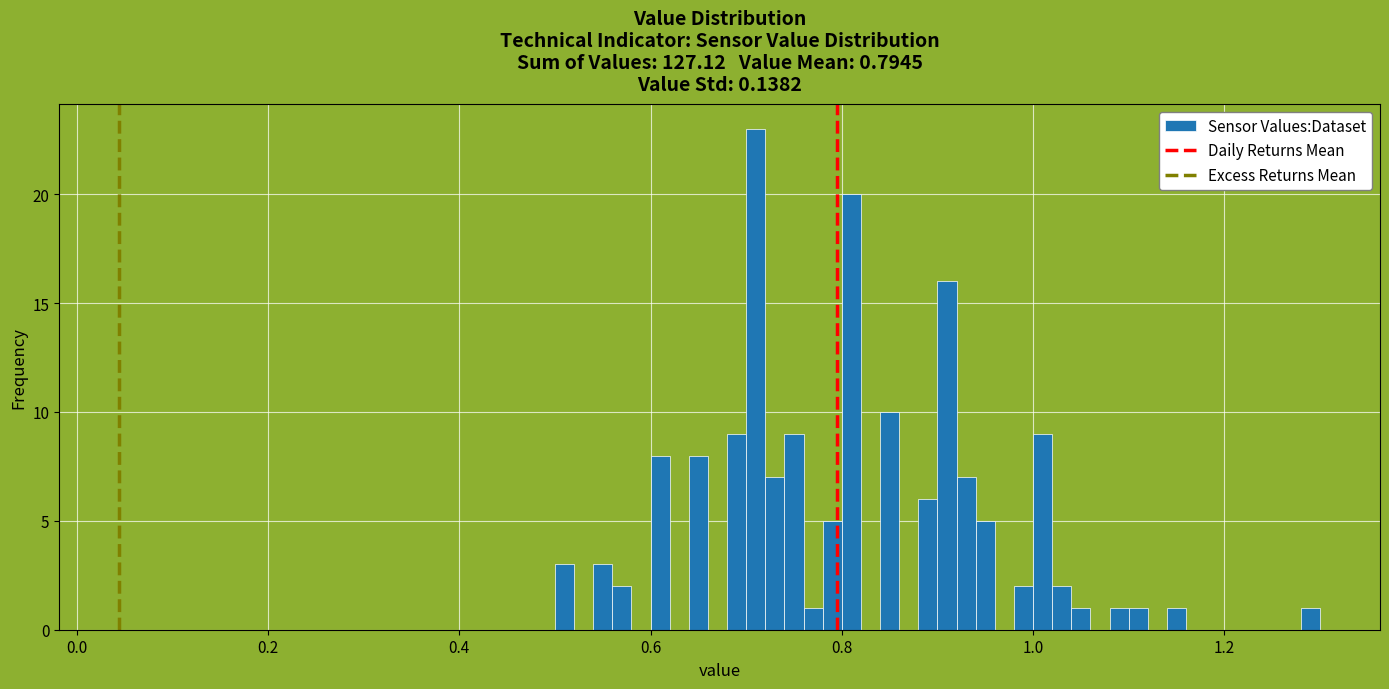

Around what value on the x-axis is the tallest bar? Give the approximate position of its centre, as read against the axis.

0.72